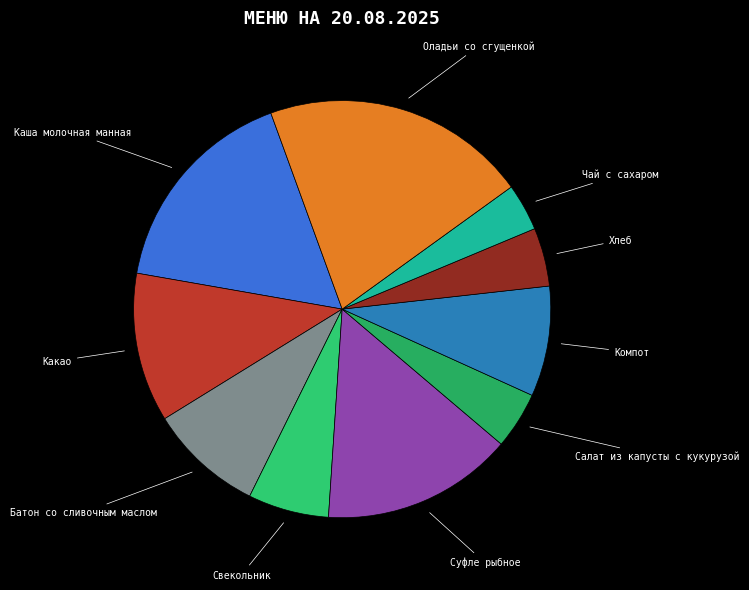

Which slice is the smallest?

Чай с сахаром